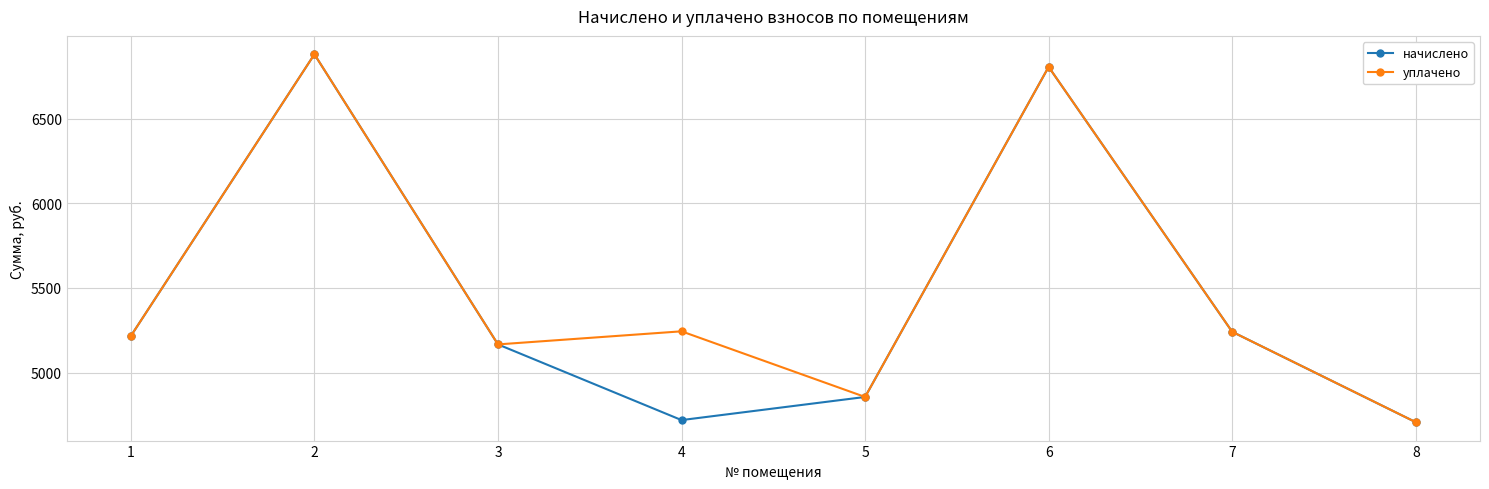

Count the number of categories in the chart.

8